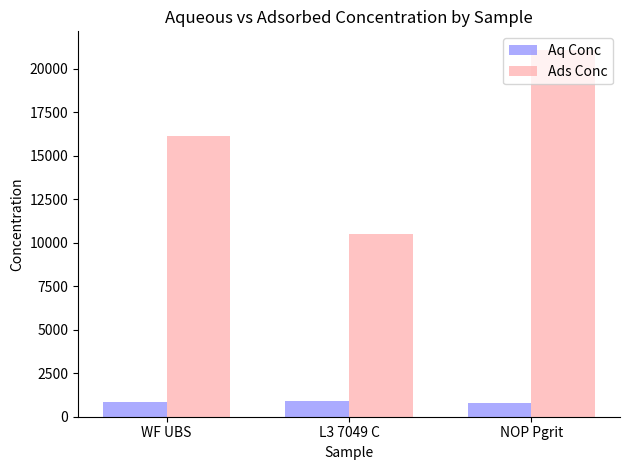

How many series are shown in this chart?

2